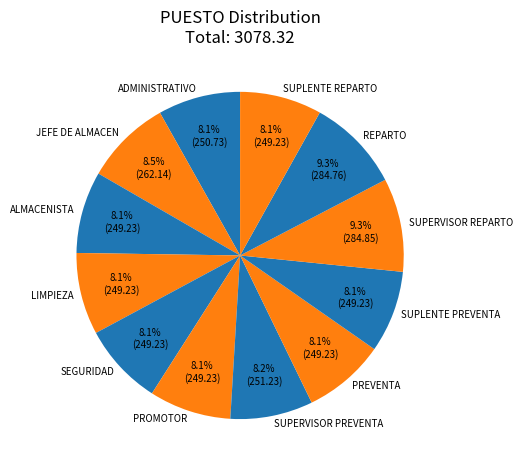

Is it true that SUPLENTE REPARTO is 14% of the pie?

False